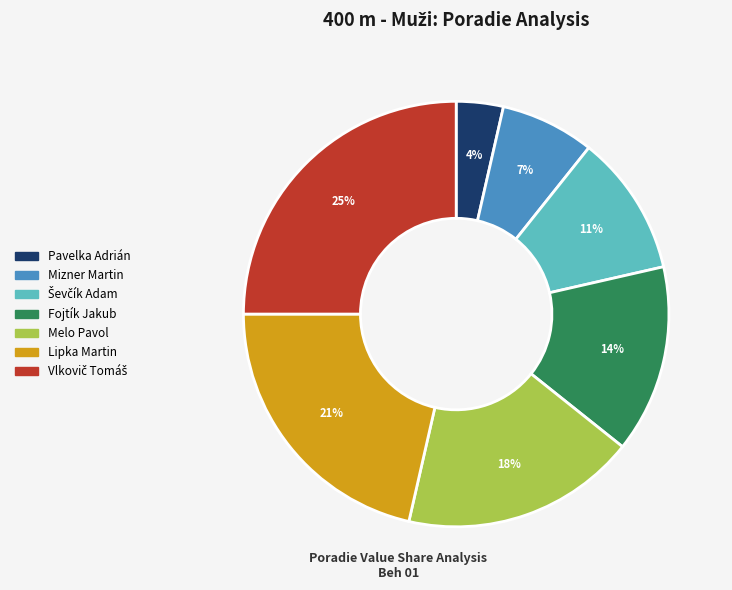

Is it true that Fojtík Jakub is 14% of the pie?

True